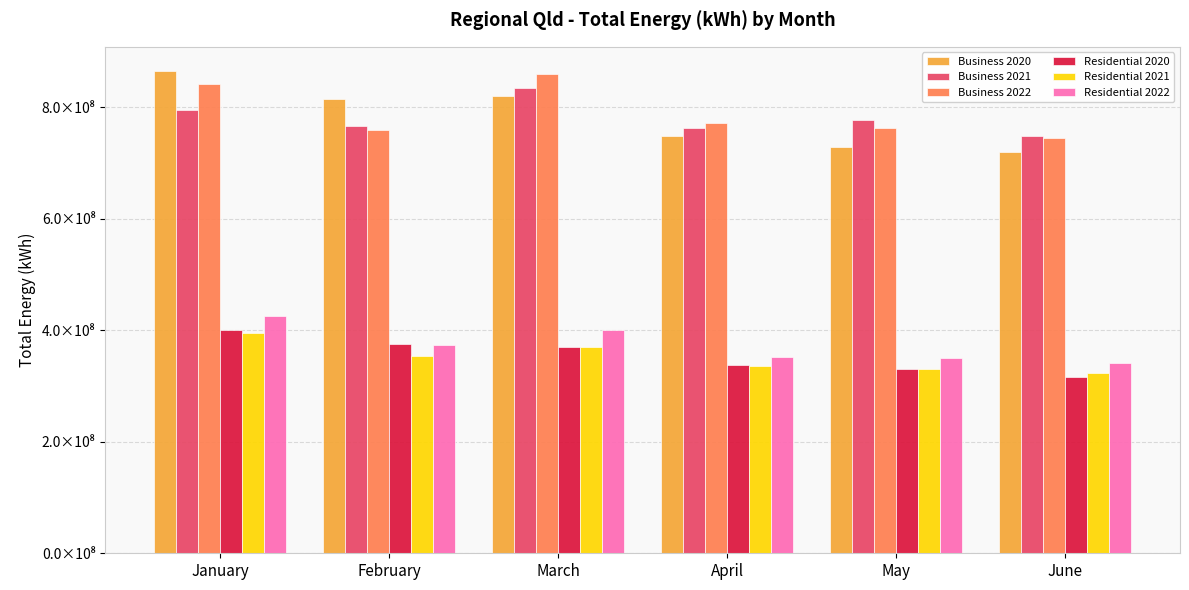

List the labels in order of Business 2022 value, smallest first.

June, February, May, April, January, March